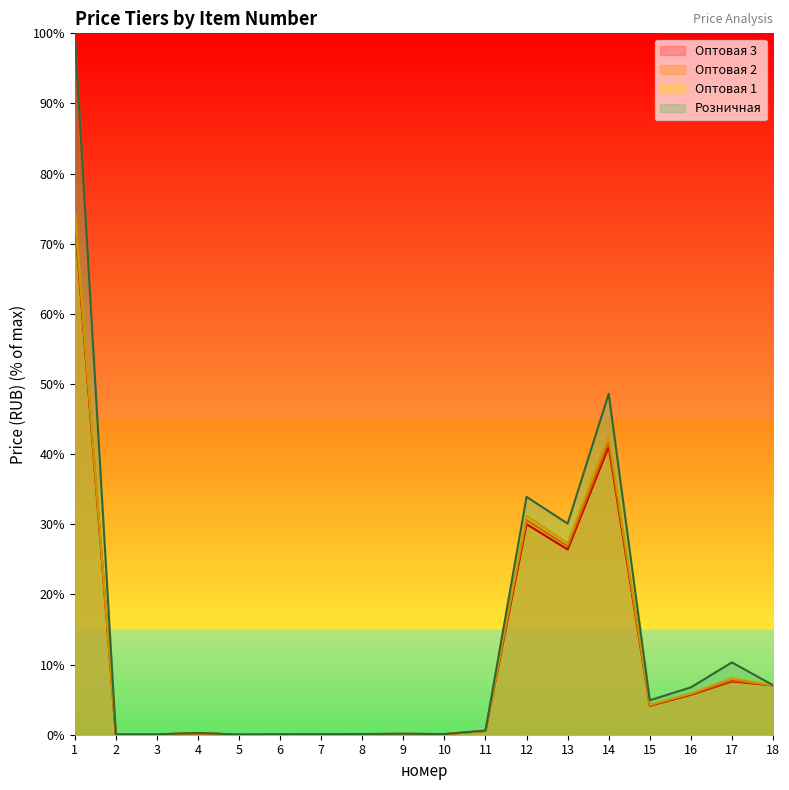

True or false: Оптовая 3 and Розничная cross at least once.

False